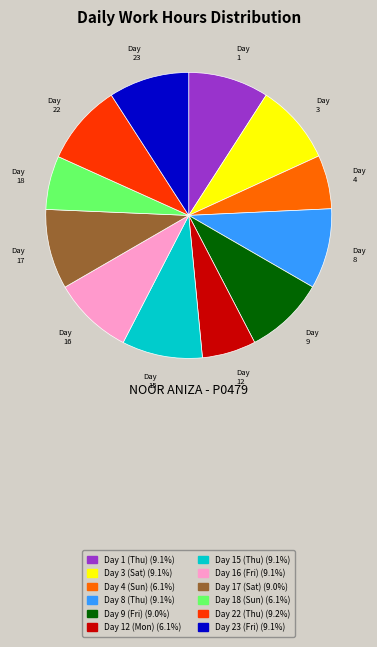

Is there a majority slice in this chart?

No